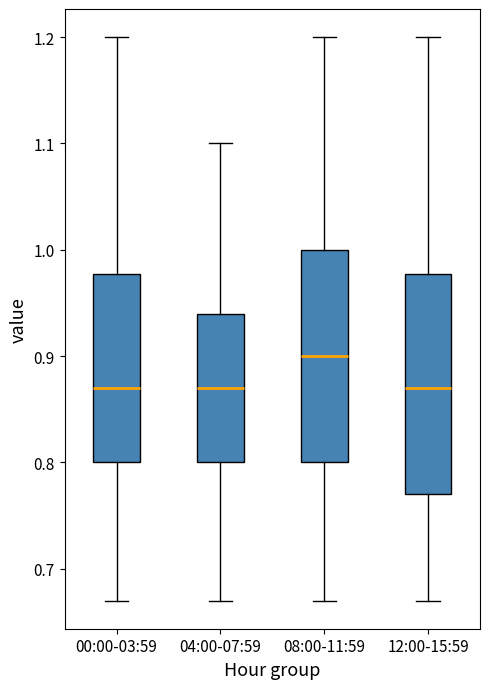

Reading left to right, transcribe this box plot: for each box, give where its median line is, the range the box spans, and where its two whiskers end, as read against the y-axis. The values are not printed on the chart, so give them approximately, as read against the axis.

00:00-03:59: median 0.87, box 0.80 to 0.98, whiskers 0.67 to 1.20
04:00-07:59: median 0.87, box 0.80 to 0.94, whiskers 0.67 to 1.10
08:00-11:59: median 0.90, box 0.80 to 1.00, whiskers 0.67 to 1.20
12:00-15:59: median 0.87, box 0.77 to 0.98, whiskers 0.67 to 1.20